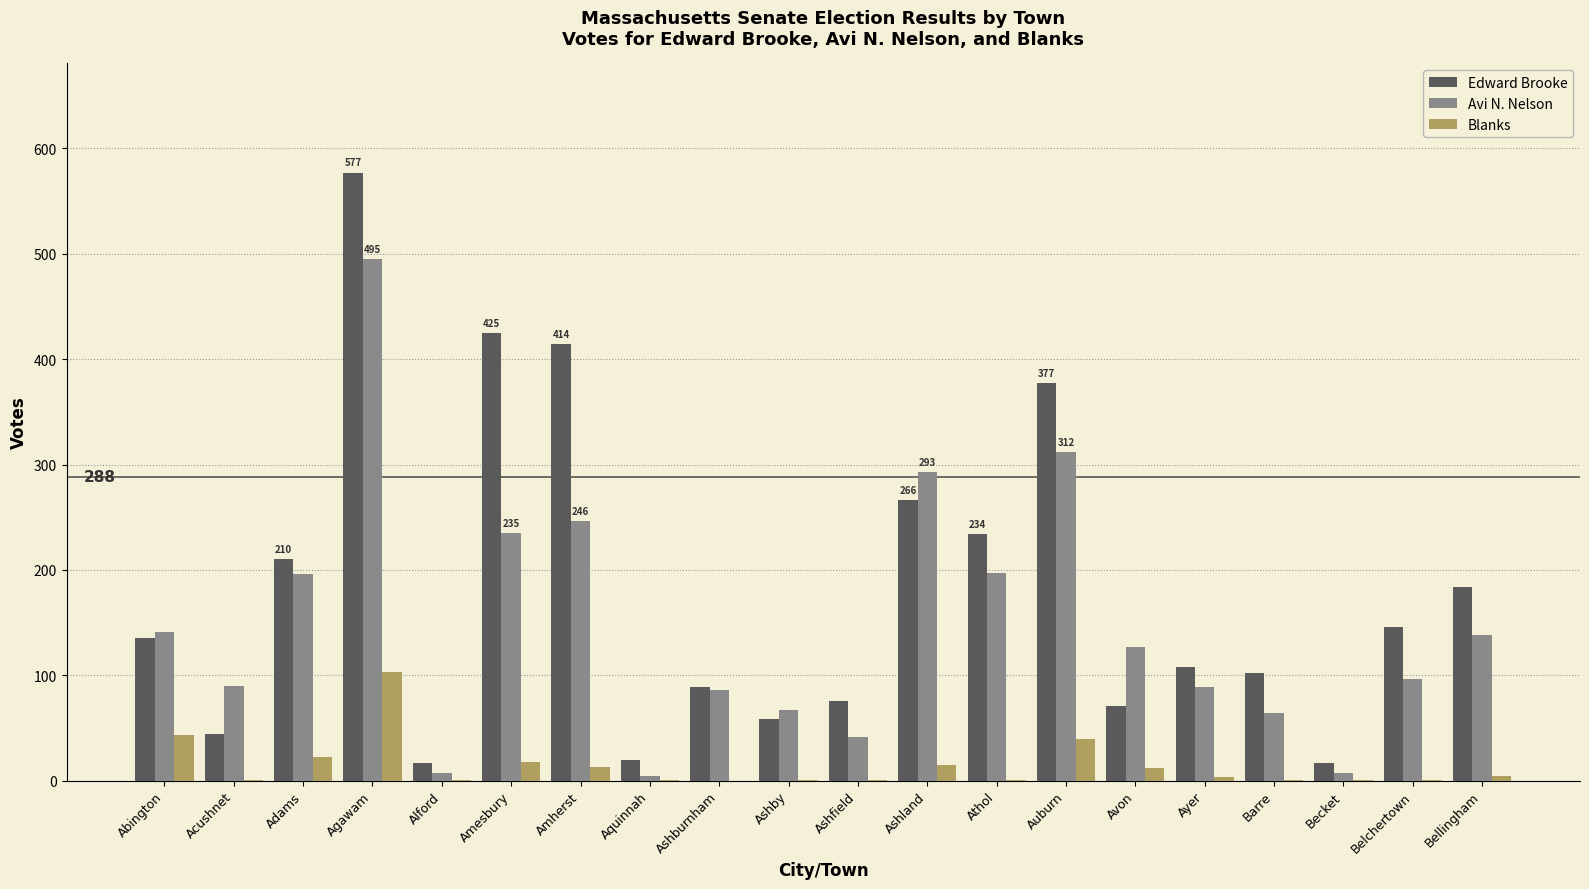

Between Athol and Avon, which series saw the biggest shift?

Edward Brooke